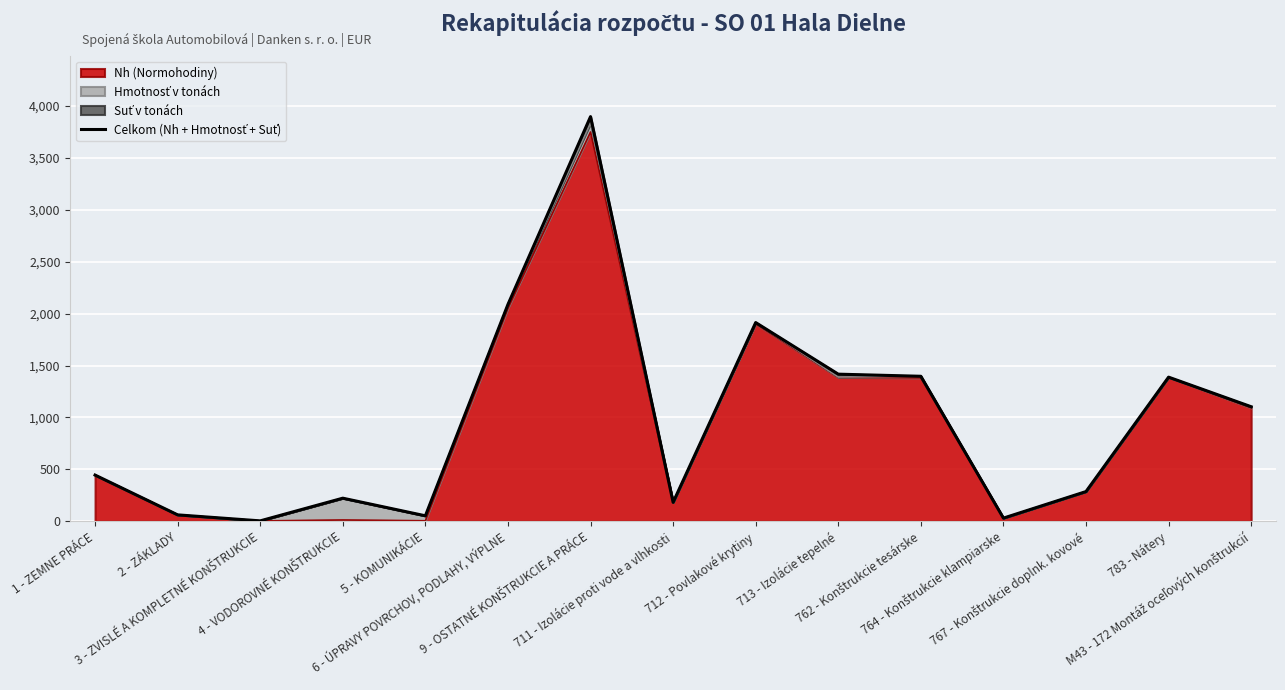

What is the label of the 6th point from the left?

6 - ÚPRAVY POVRCHOV, PODLAHY, VÝPLNE